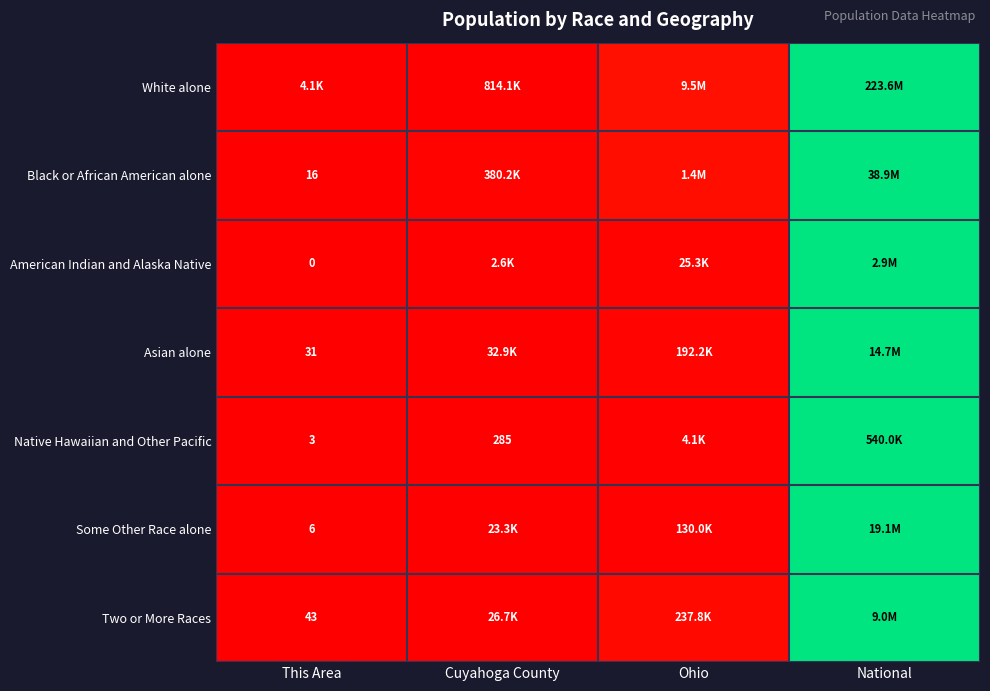

Is the value of Asian alone at National greater than the value of Native Hawaiian and Other Pacific at National?

No